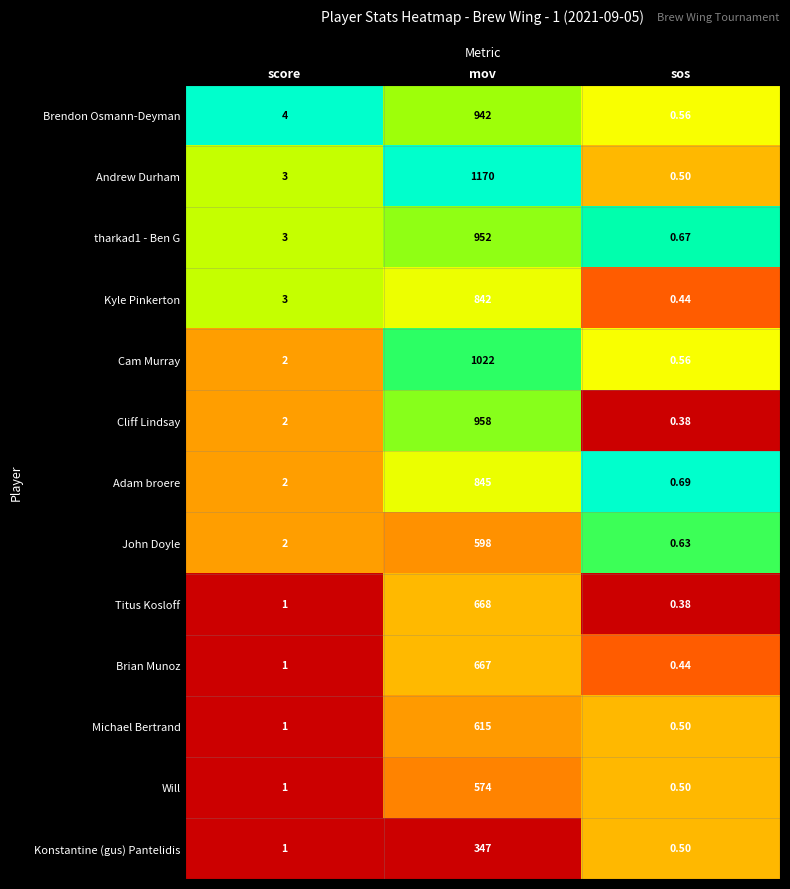

Where is Michael Bertrand nearest to the value 307?

score